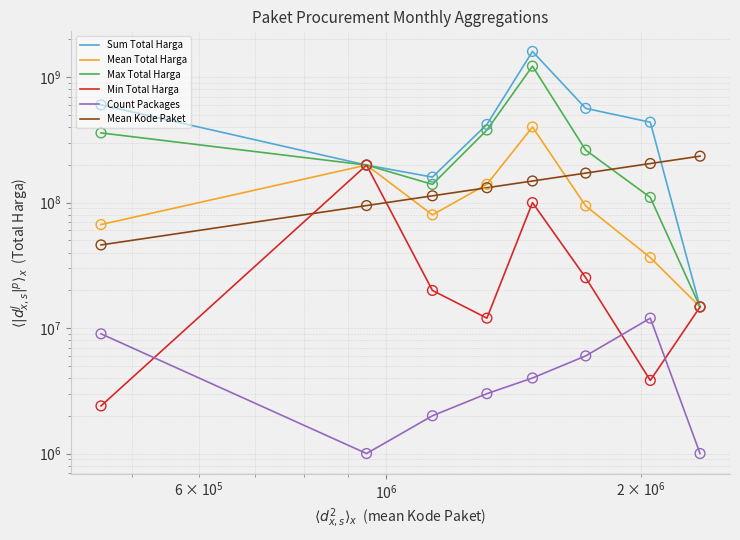

Is the value of Mean Kode Paket at 7 greater than the value of Count Packages at $\mathdefault{10^{7}}$?

Yes